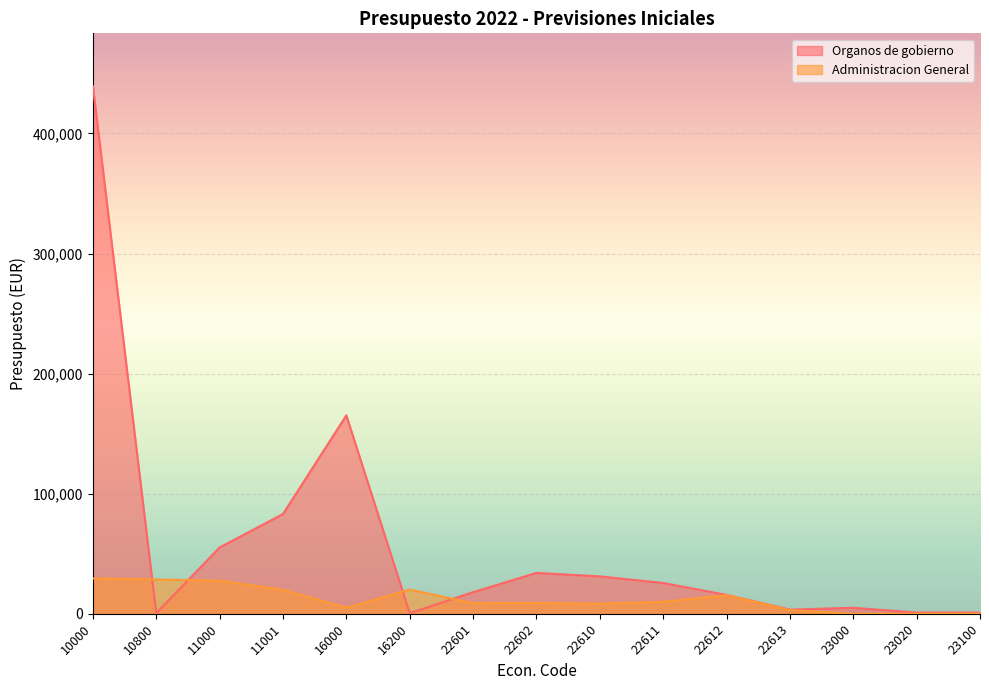

At 23100, list the series in order from smallest to largest.

Administracion General, Organos de gobierno